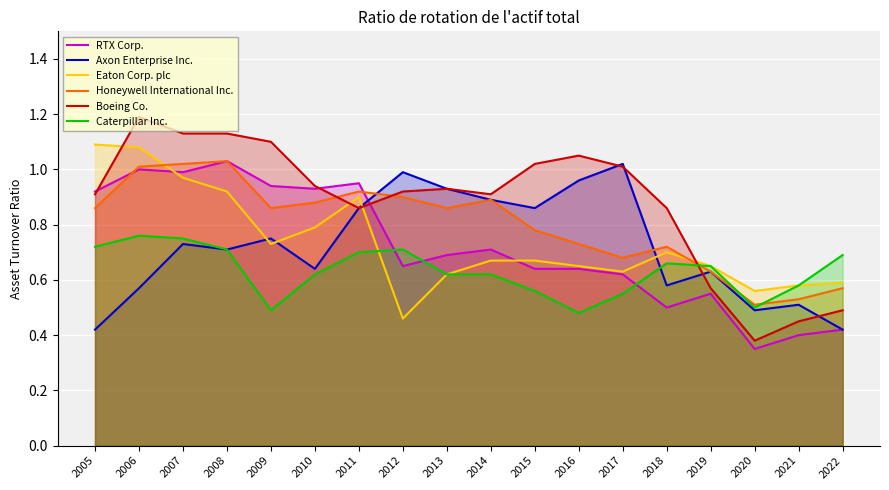

How many interior local valleys does the Boeing Co. series have?

3